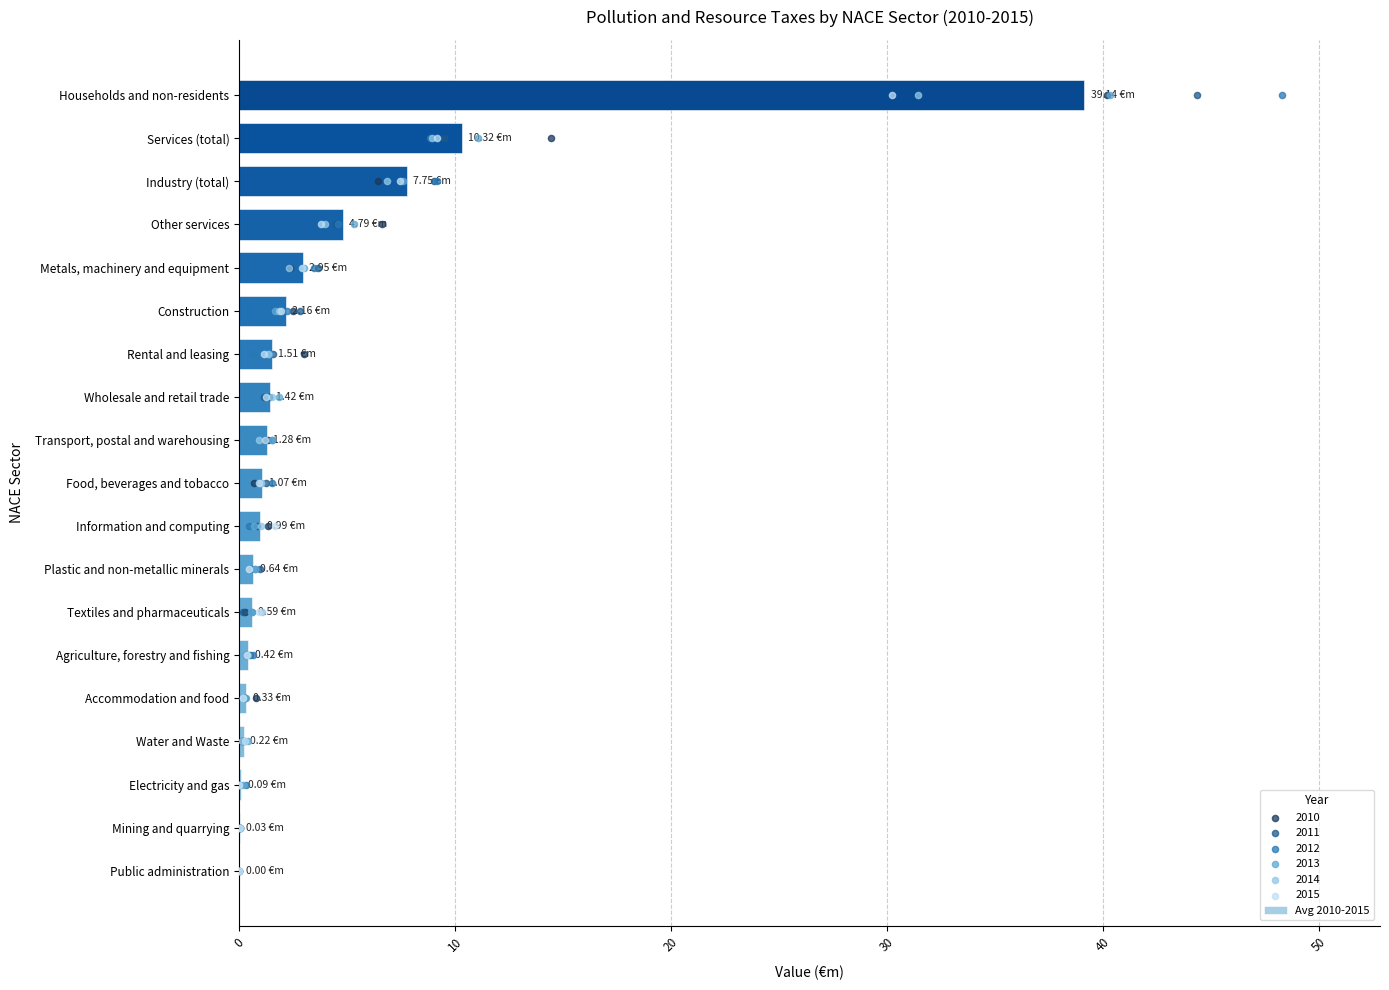

At which label does Avg 2010-2015 reach its peak?

Households and non-residents